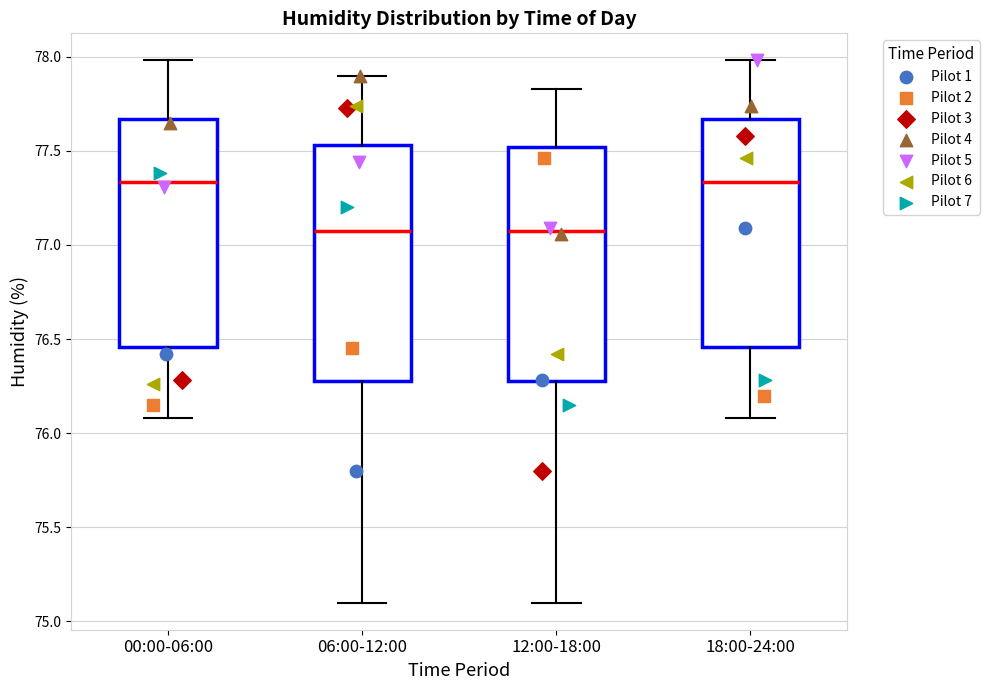

Reading left to right, transcribe this box plot: for each box, give where its median line is, the range the box spans, and where its two whiskers end, as read against the y-axis. The values are not printed on the chart, so give them approximately, as read against the axis.

00:00-06:00: median 77.35, box 76.45 to 77.65, whiskers 76.10 to 78.00
06:00-12:00: median 77.10, box 76.30 to 77.55, whiskers 75.10 to 77.90
12:00-18:00: median 77.10, box 76.30 to 77.50, whiskers 75.10 to 77.85
18:00-24:00: median 77.35, box 76.45 to 77.65, whiskers 76.10 to 78.00